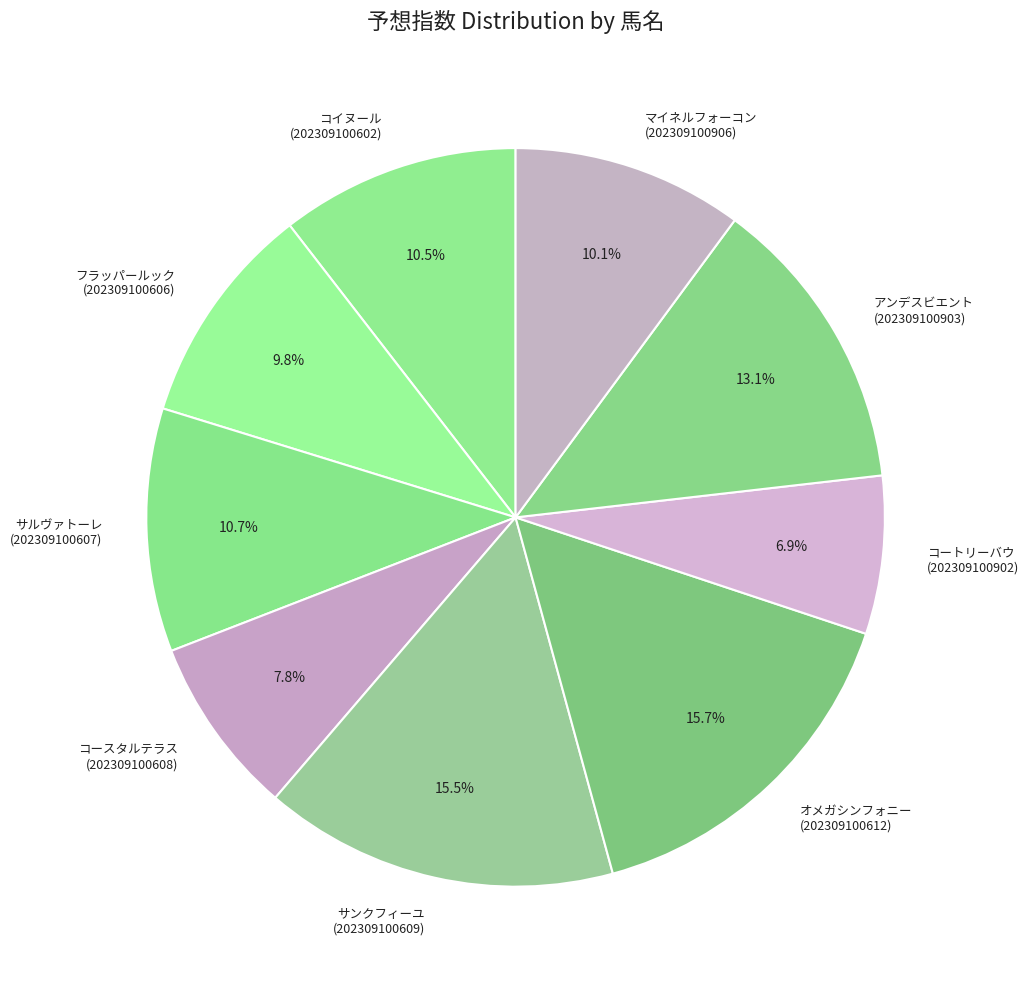

Approximately how many times larger is the value at オメガシンフォニー (202309100612) compared to サルヴァトーレ (202309100607)?

1.5